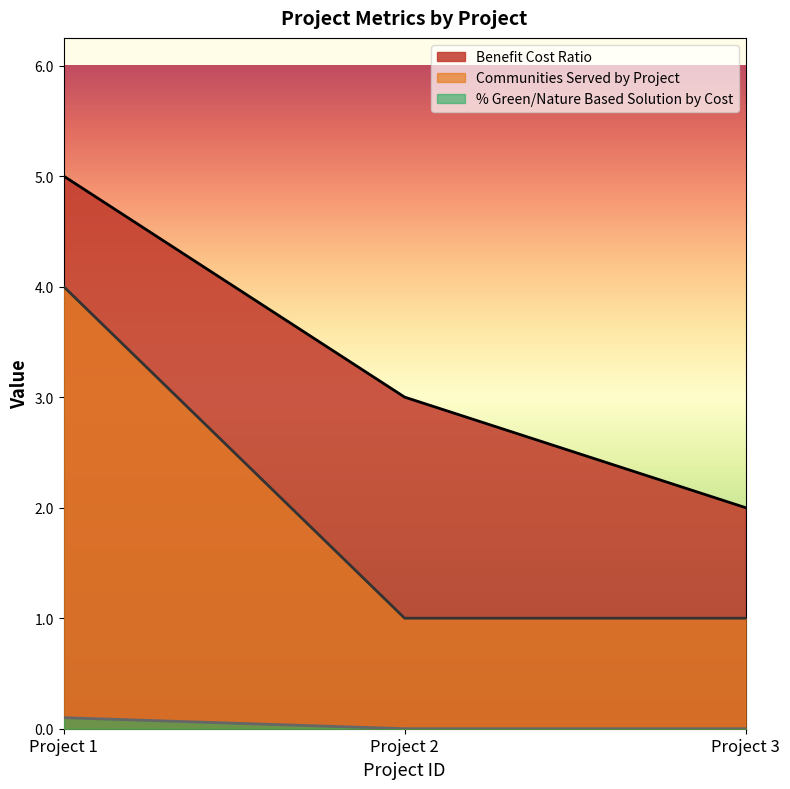

What is the minimum value for Communities Served by Project?

1.0